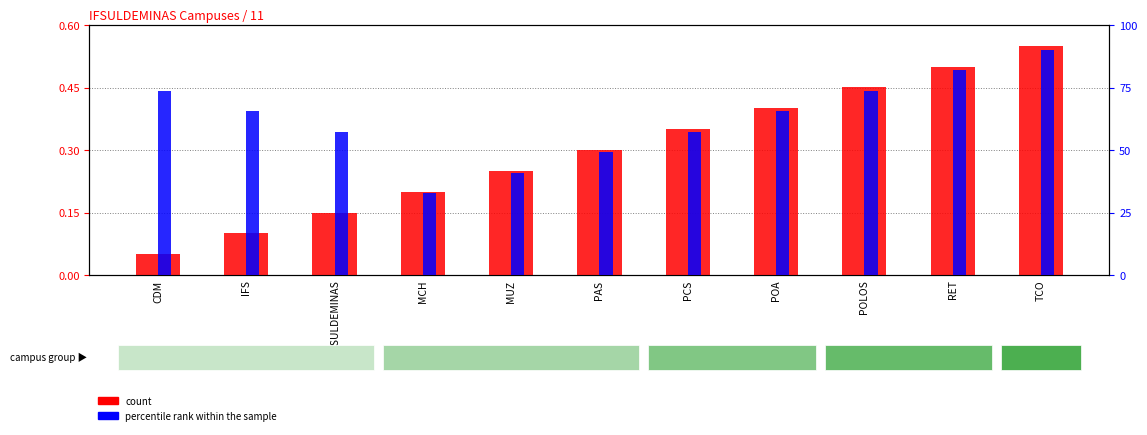

What is the value of the percentile rank within the sample bar at the 5th from the left?

40.9